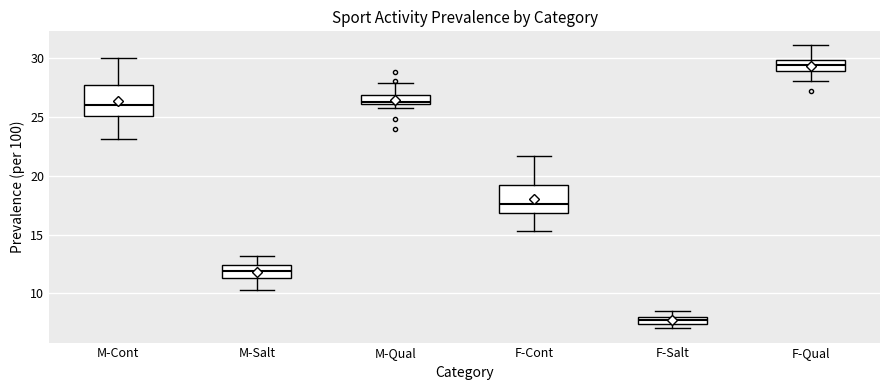

Where does the upper whisker of the box for M-Cont end on the y-axis? The values are not printed on the chart, so give them approximately, as read against the axis.

30.0